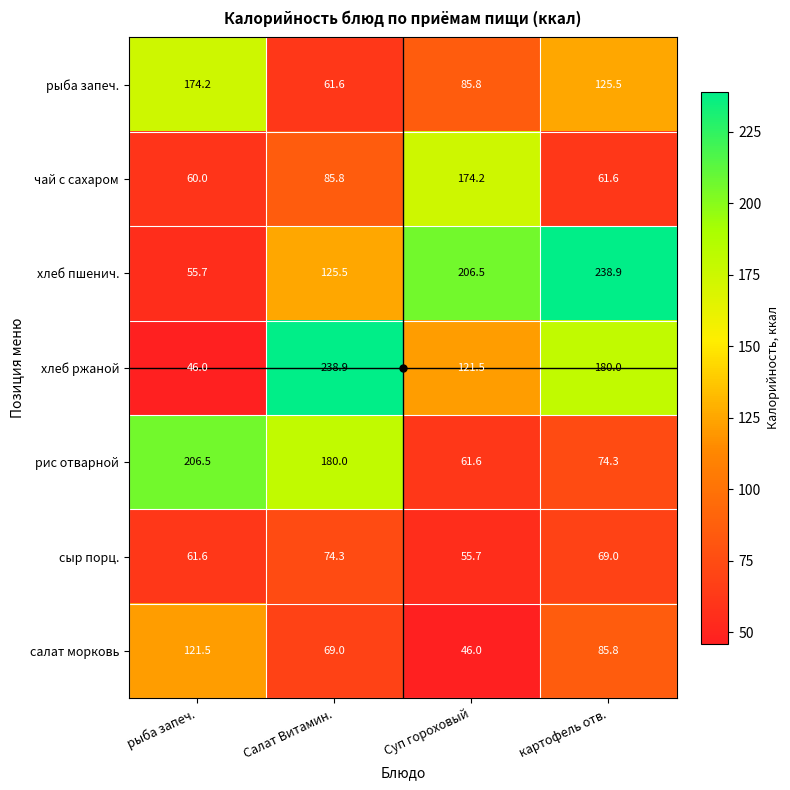

What is the difference between the maximum and minimum values in the сыр порц. series?

18.6